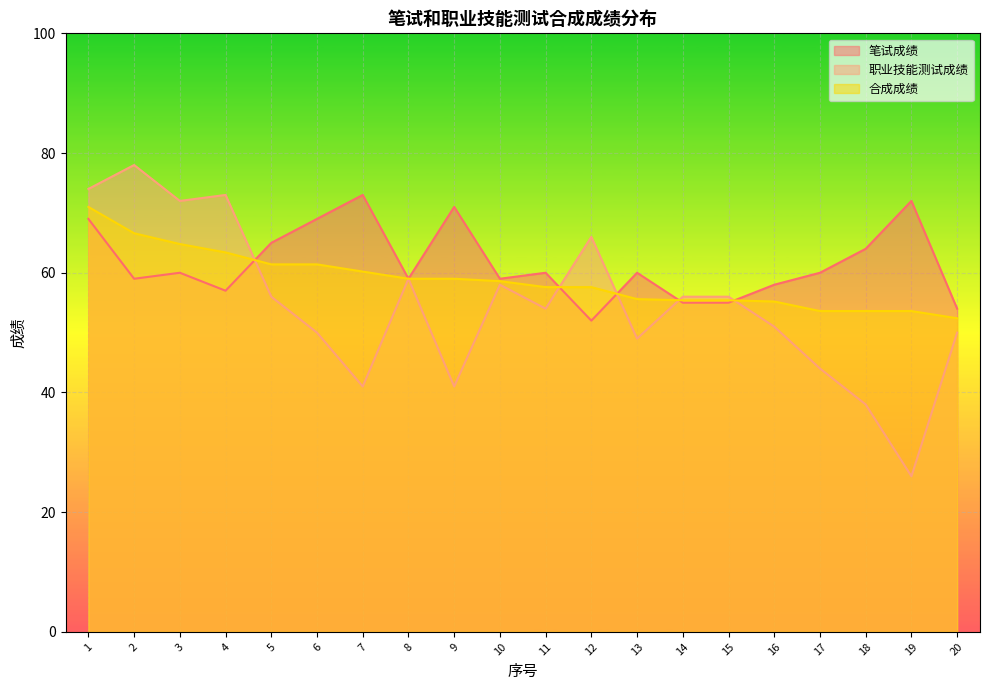

What are all the series names shown in the legend?

笔试成绩, 职业技能测试成绩, 合成成绩